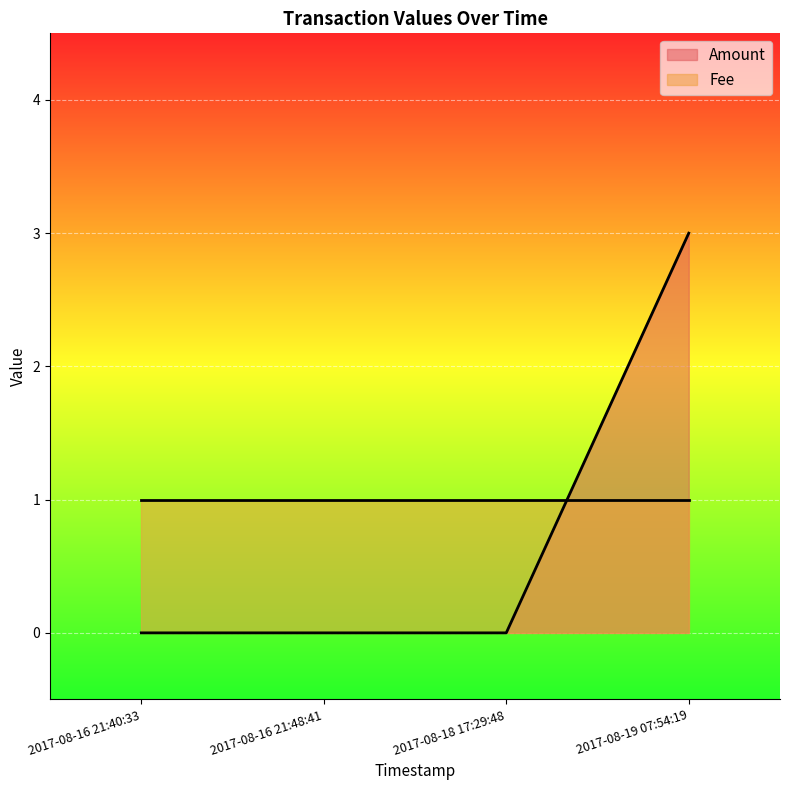

Rank the categories by value from lowest to highest.

2017-08-16 21:40:33, 2017-08-16 21:48:41, 2017-08-18 17:29:48, 2017-08-19 07:54:19